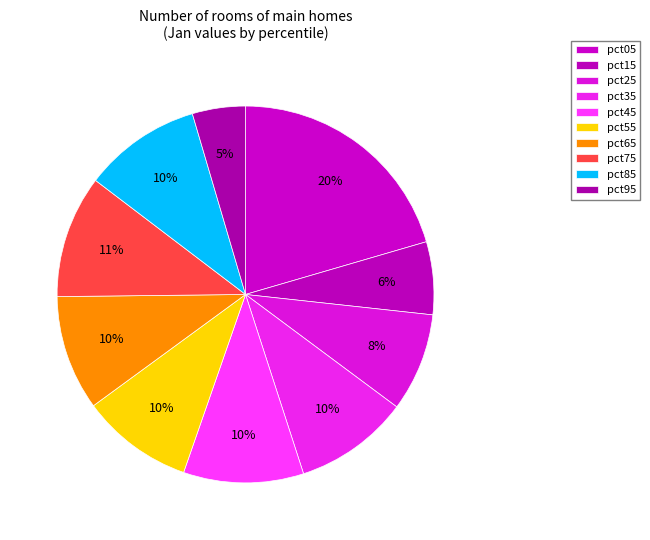

How many slices are in this pie chart?

10